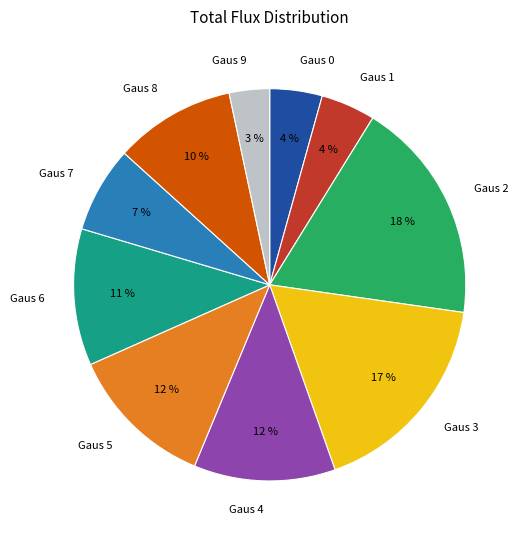

To the nearest percent, what is the difference between the Gaus 8 and Gaus 4 slice percentages?

2%